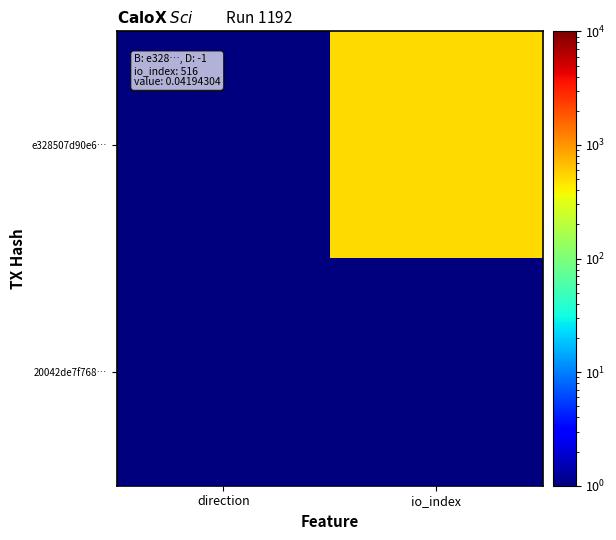

At io_index, list the series in order from smallest to largest.

20042de7f768…, e328507d90e6…